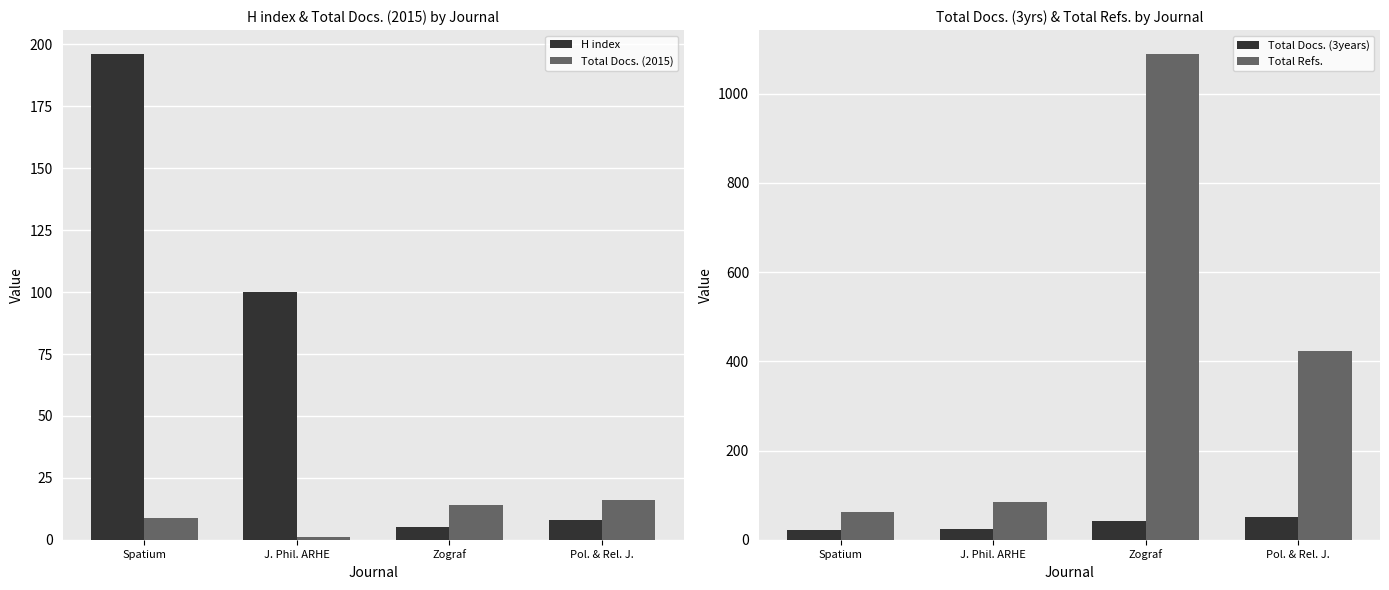

How many data points does each series have?

4